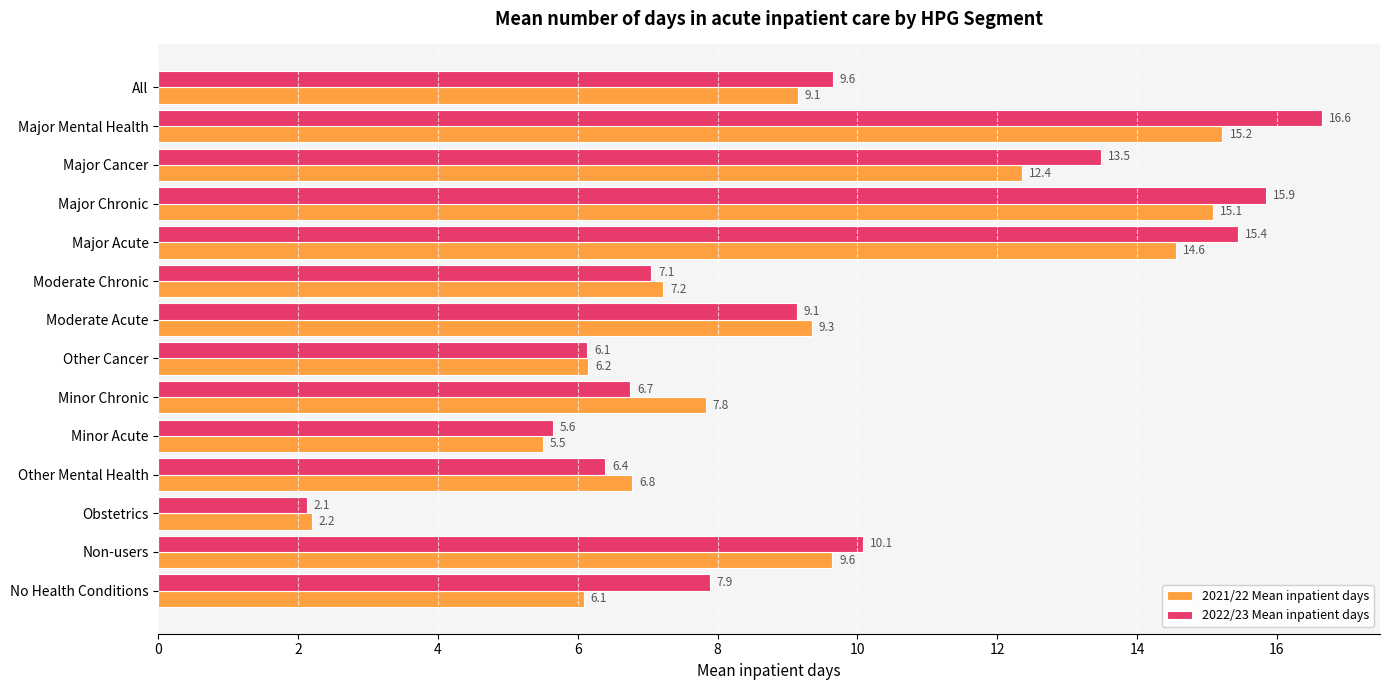

List the series in order of their overall mean, highest first.

2022/23 Mean inpatient days, 2021/22 Mean inpatient days